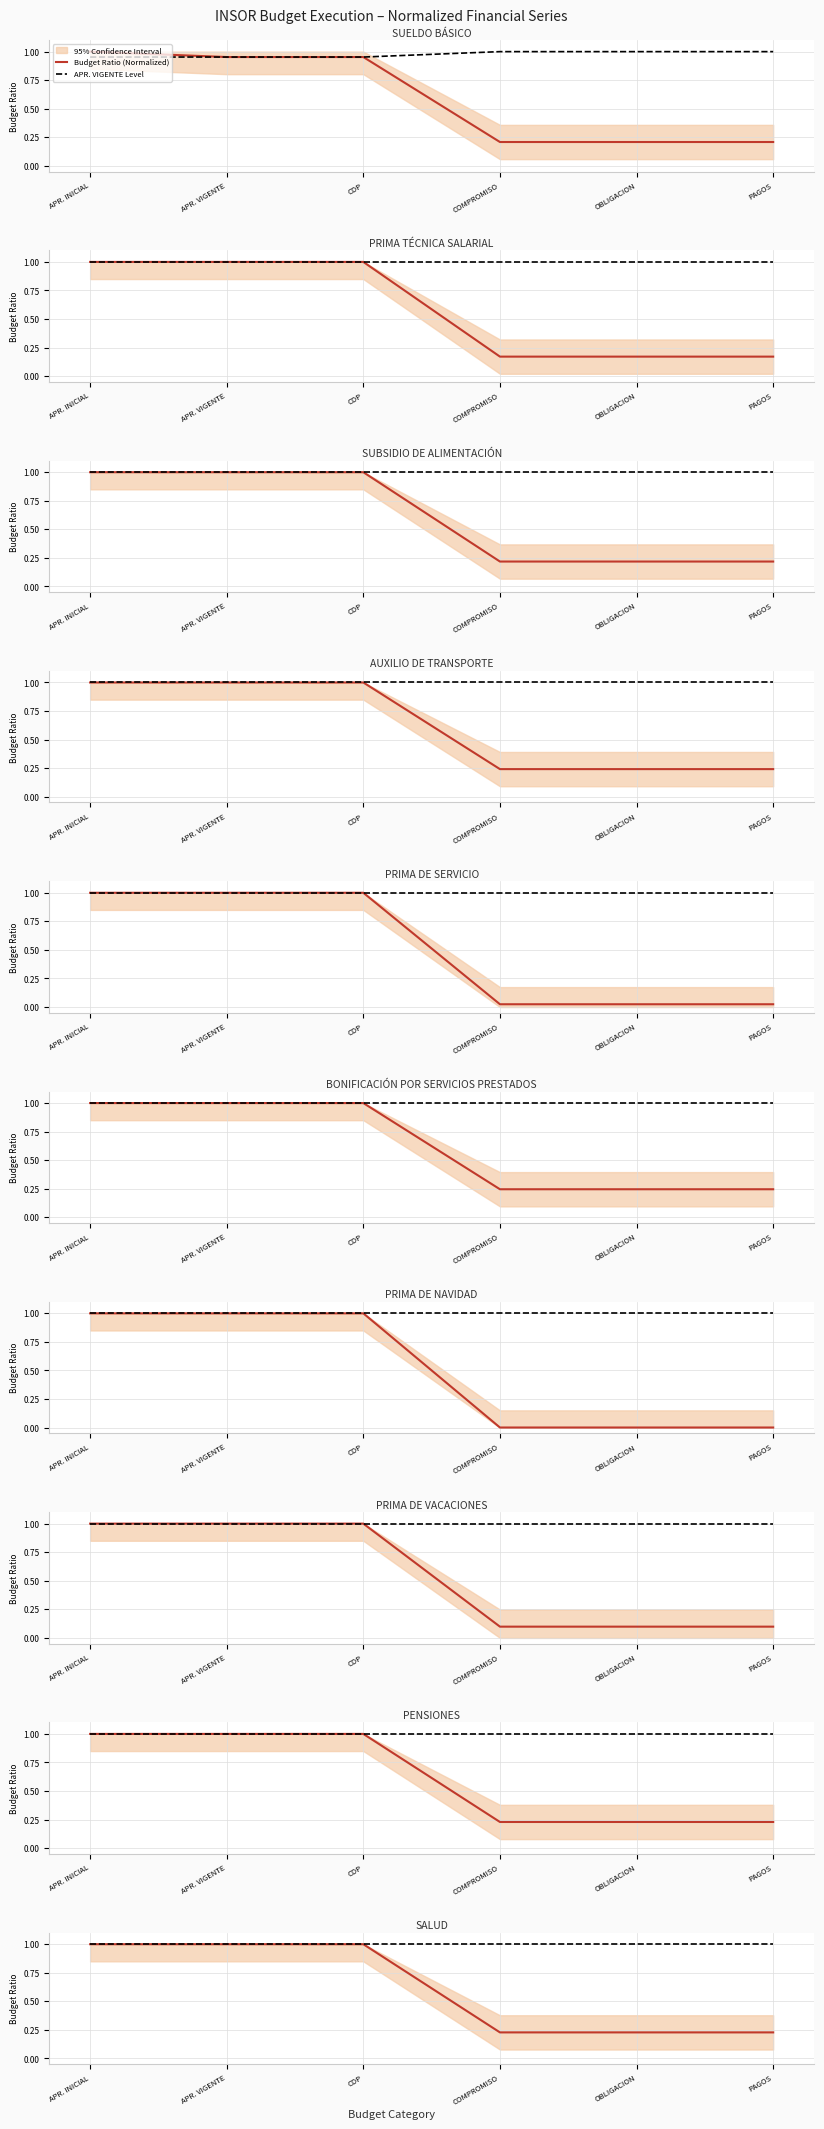

Rank the series at PAGOS from highest to lowest value.

APR. VIGENTE Level, Budget Ratio (Normalized)